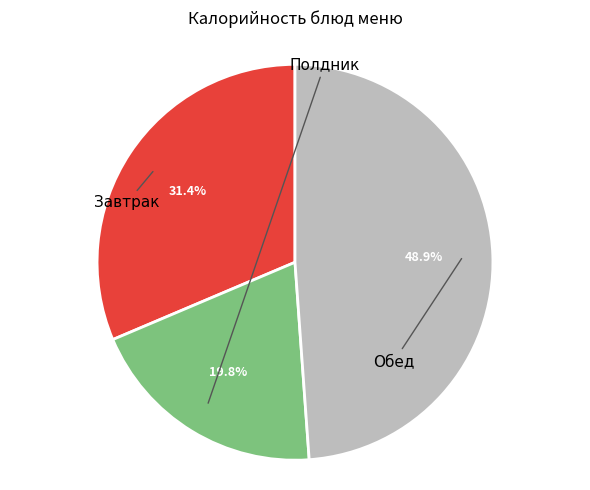

To the nearest percent, what is the difference between the largest and smallest slice percentages?

29%